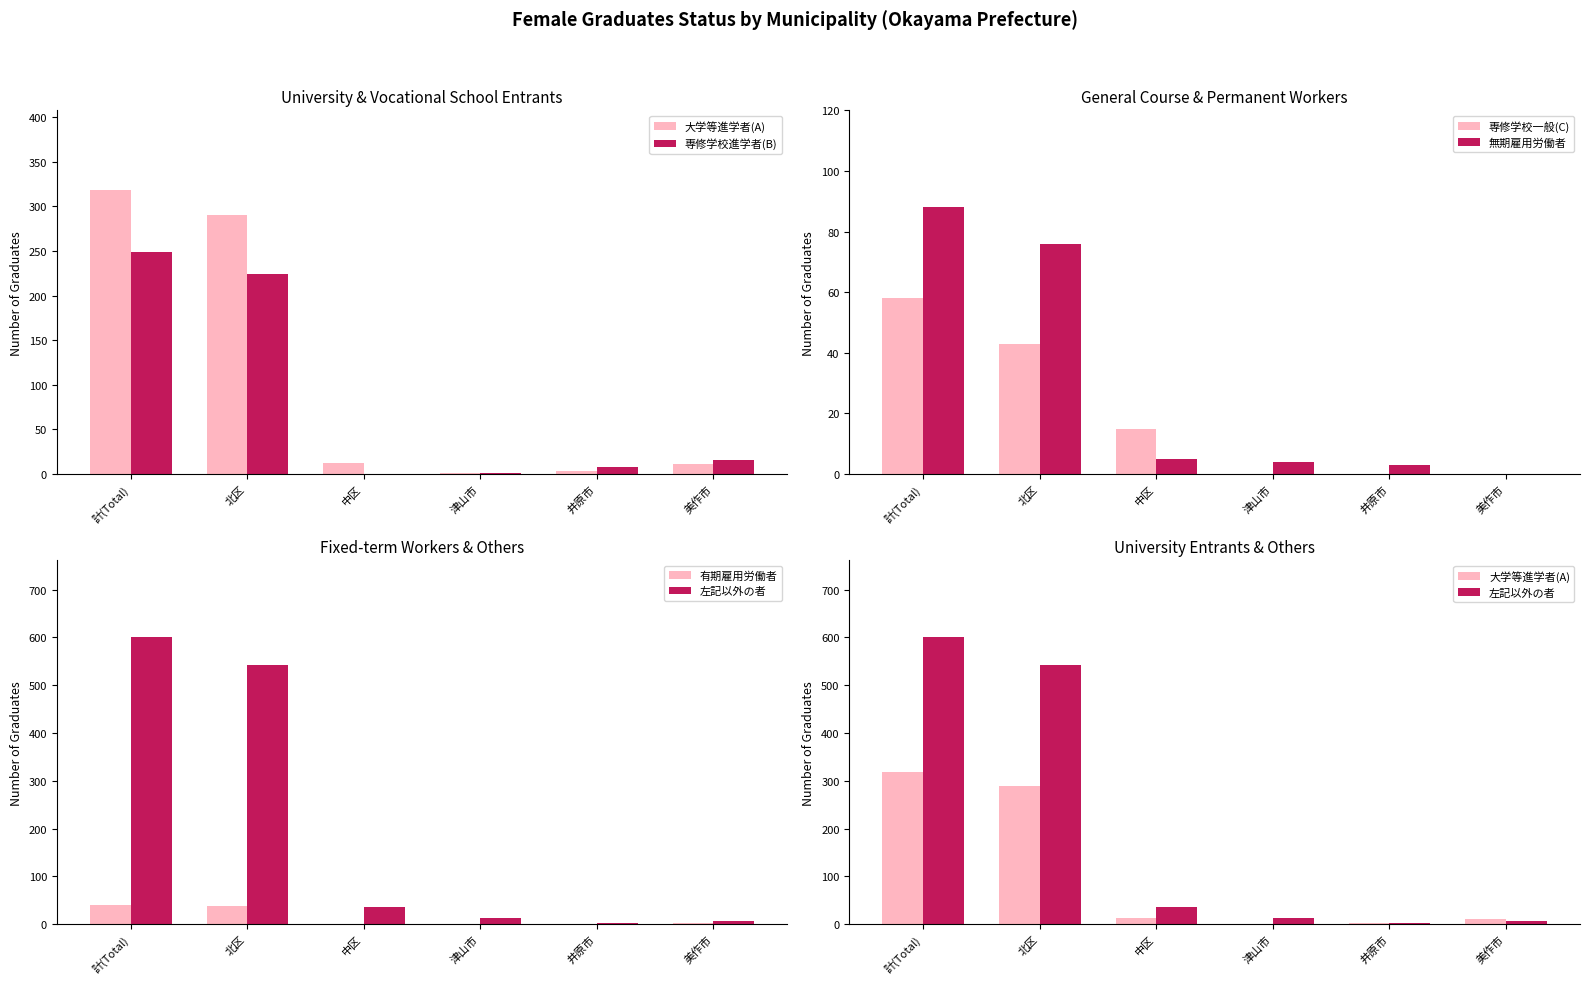

List the labels in order of 専修学校一般(C) value, largest first.

計(Total), 北区, 中区, 津山市, 井原市, 美作市